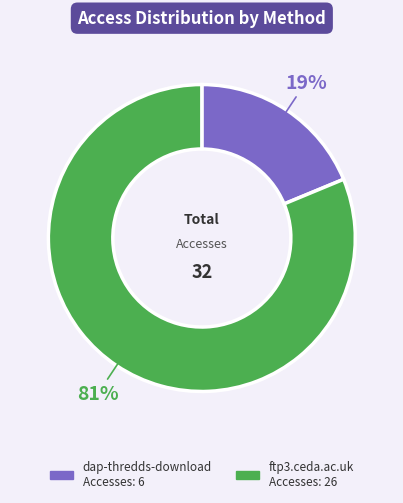

Which slice represents more than half of the pie?

ftp3.ceda.ac.uk